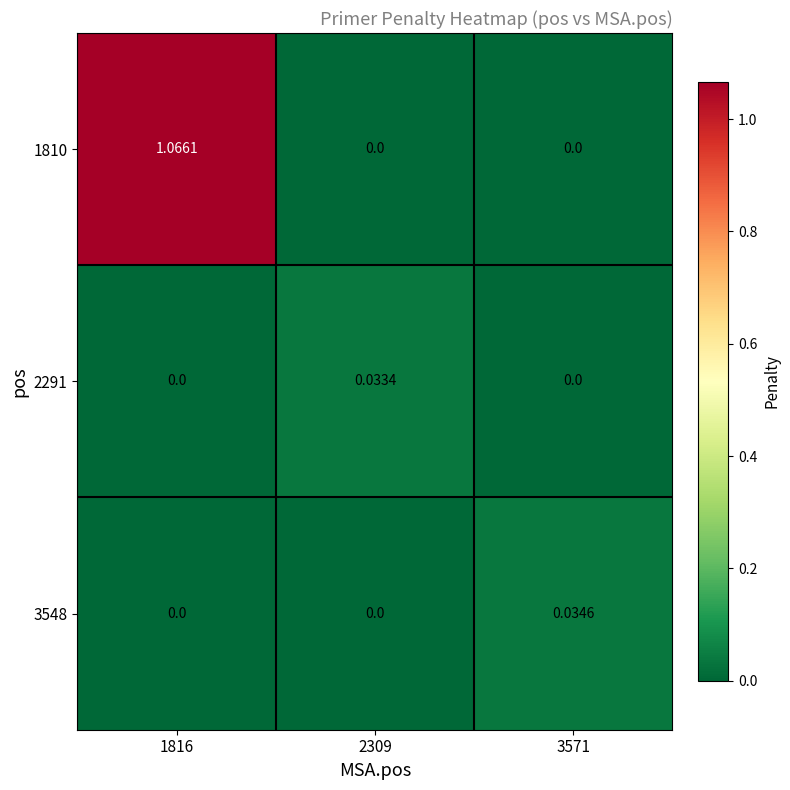

Reading left to right, transcribe all the data shown in this chart.

1810: 1816=1.1	2309=0.0	3571=0.0
2291: 1816=0.0	2309=0.0	3571=0.0
3548: 1816=0.0	2309=0.0	3571=0.0